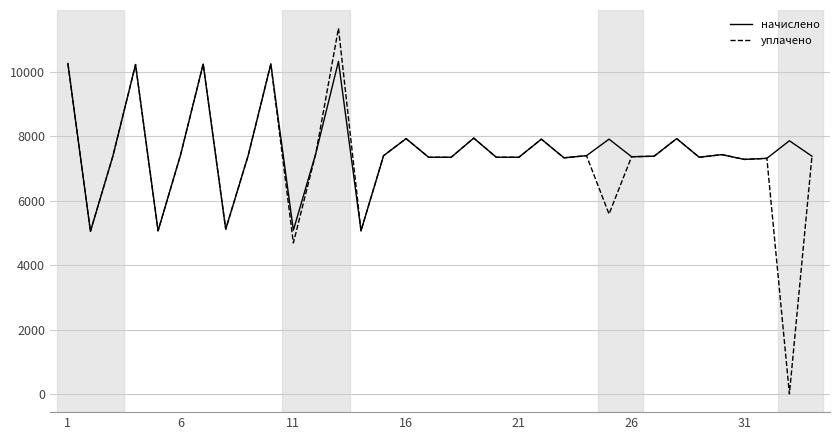

Which series has the widest spread of values?

уплачено